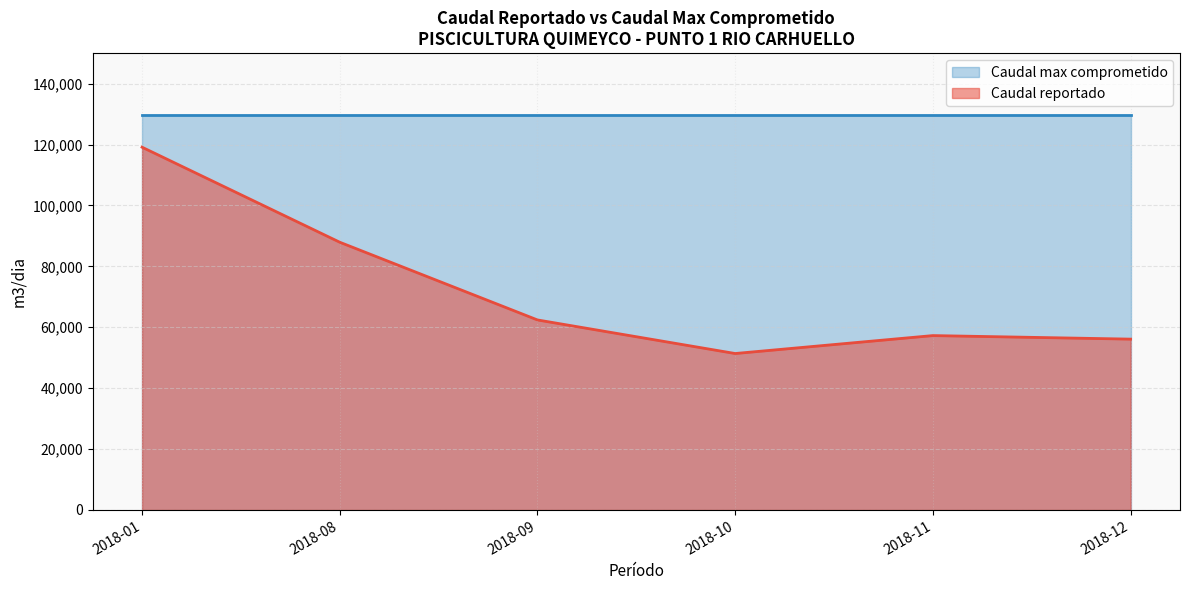

Which category has the highest value across all series?

2018-01